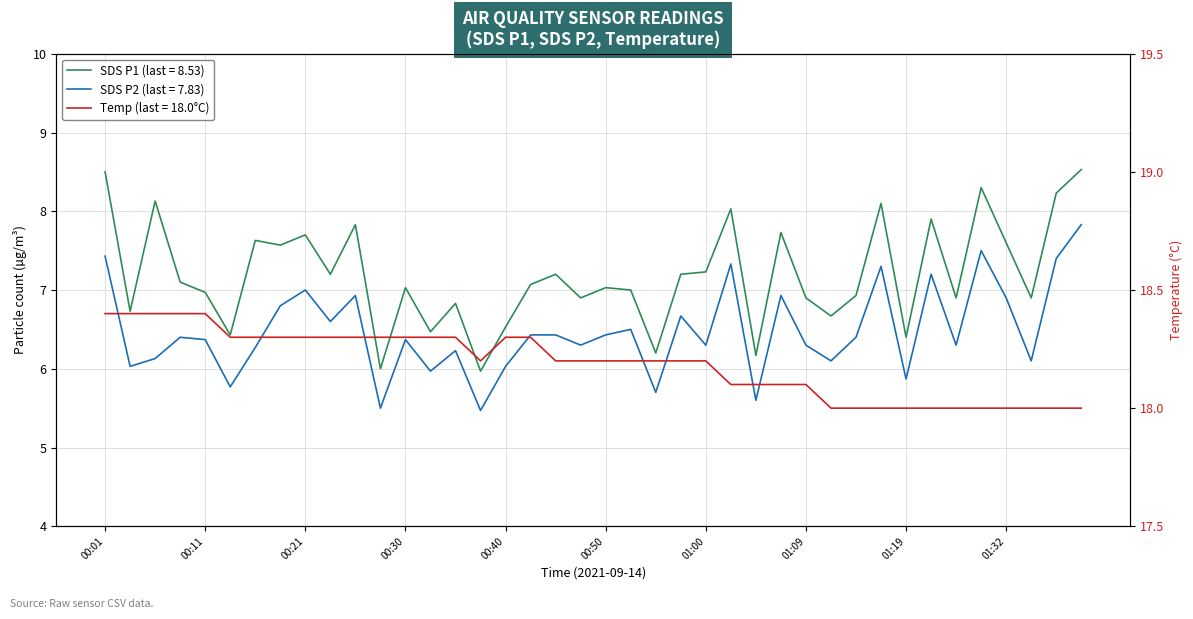

Which series has the largest total across all categories?

Temp